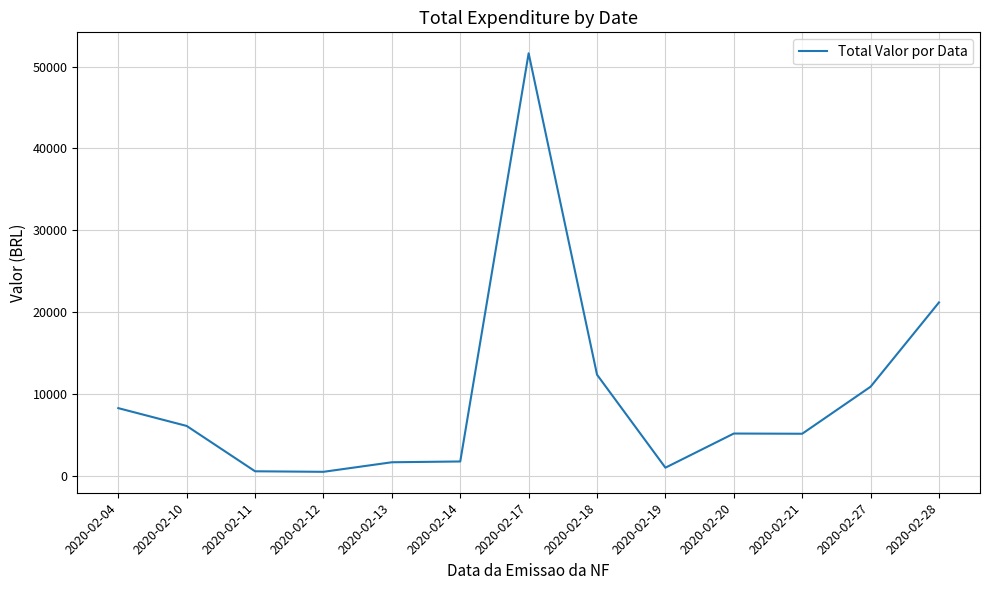

Which category has the highest value across all series?

2020-02-17